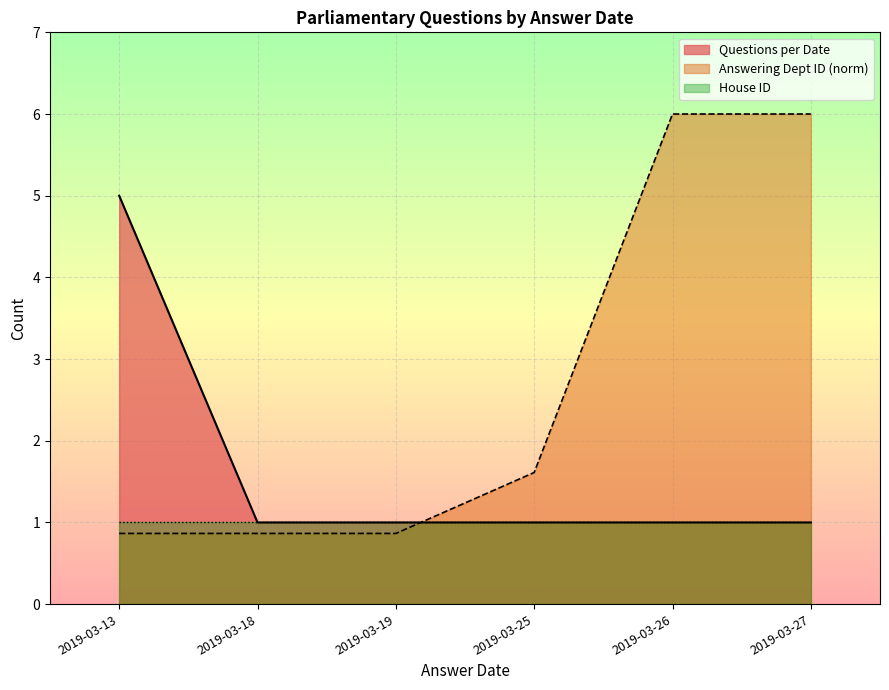

Reading left to right, what are all the values shown in this chart?

2019-03-13=5	2019-03-18=1	2019-03-19=1	2019-03-25=1	2019-03-26=1	2019-03-27=1